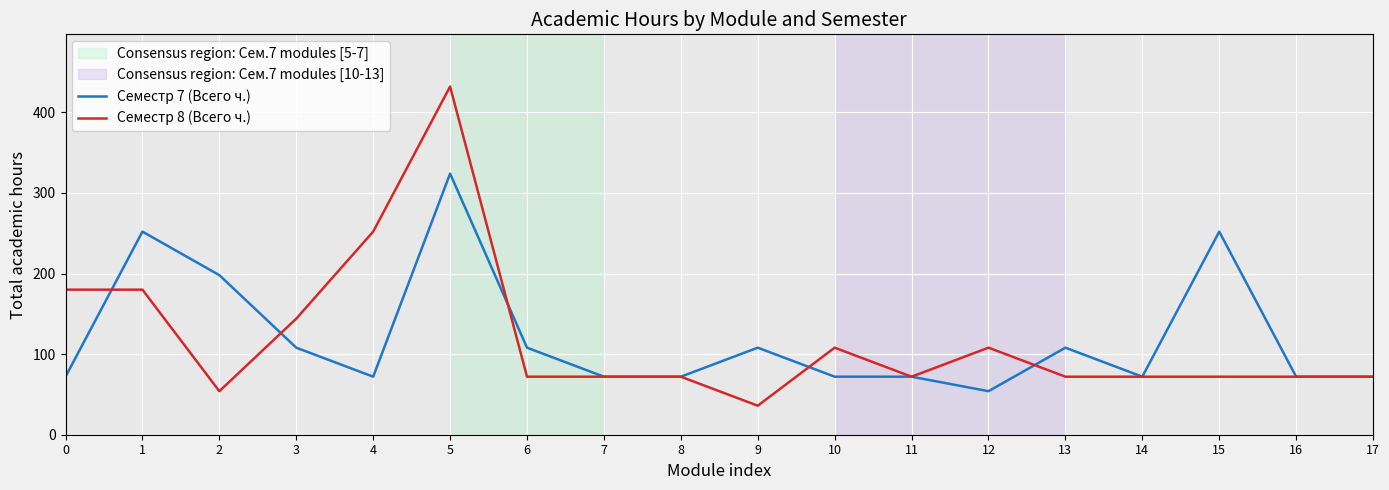

List the series in order of their peak value, highest first.

Семестр 8 (Всего ч.), Семестр 7 (Всего ч.)